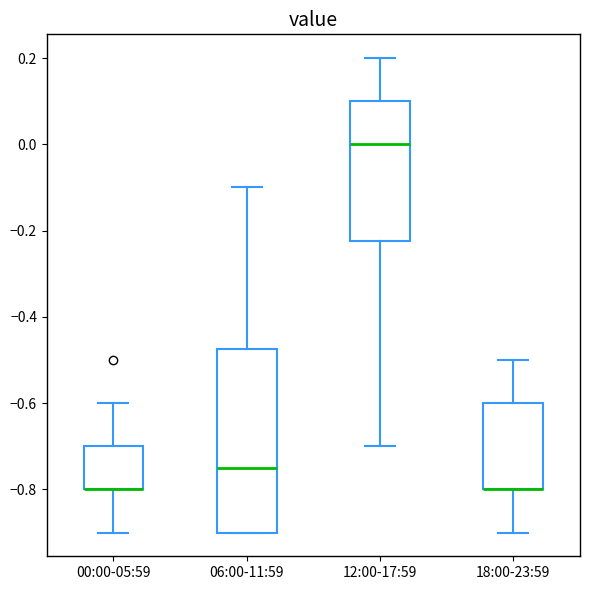

Reading left to right, transcribe this box plot: for each box, give where its median line is, the range the box spans, and where its two whiskers end, as read against the y-axis. The values are not printed on the chart, so give them approximately, as read against the axis.

00:00-05:59: median -0.80 (drawn on the box's lower edge), box -0.80 to -0.70, whiskers -0.90 to -0.60
06:00-11:59: median -0.74, box -0.90 to -0.48, whiskers -0.90 to -0.10
12:00-17:59: median 0.00, box -0.22 to 0.10, whiskers -0.70 to 0.20
18:00-23:59: median -0.80 (drawn on the box's lower edge), box -0.80 to -0.60, whiskers -0.90 to -0.50